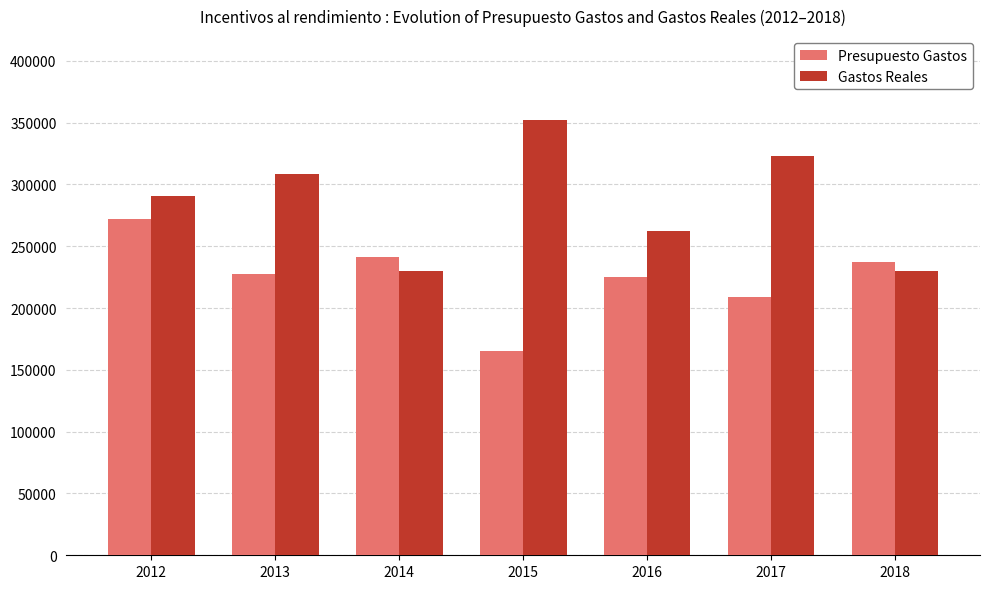

Read the Gastos Reales value at 2017.

322813.2